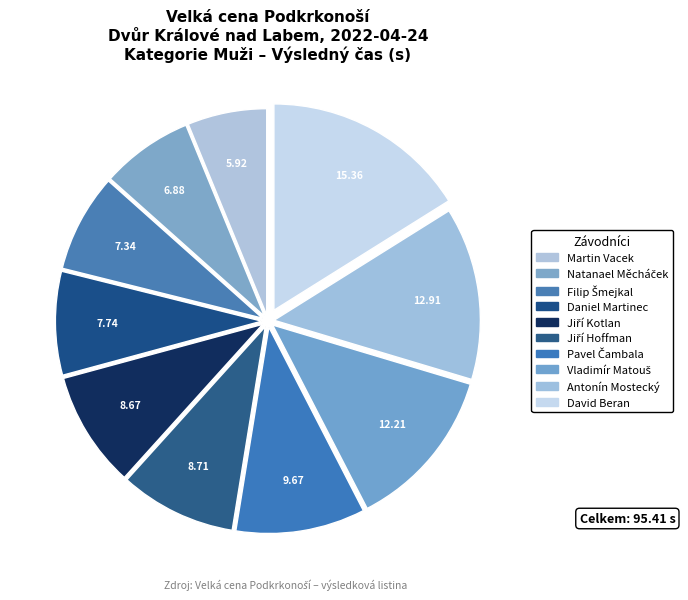

To the nearest percent, what is the difference between the largest and smallest slice percentages?

10%